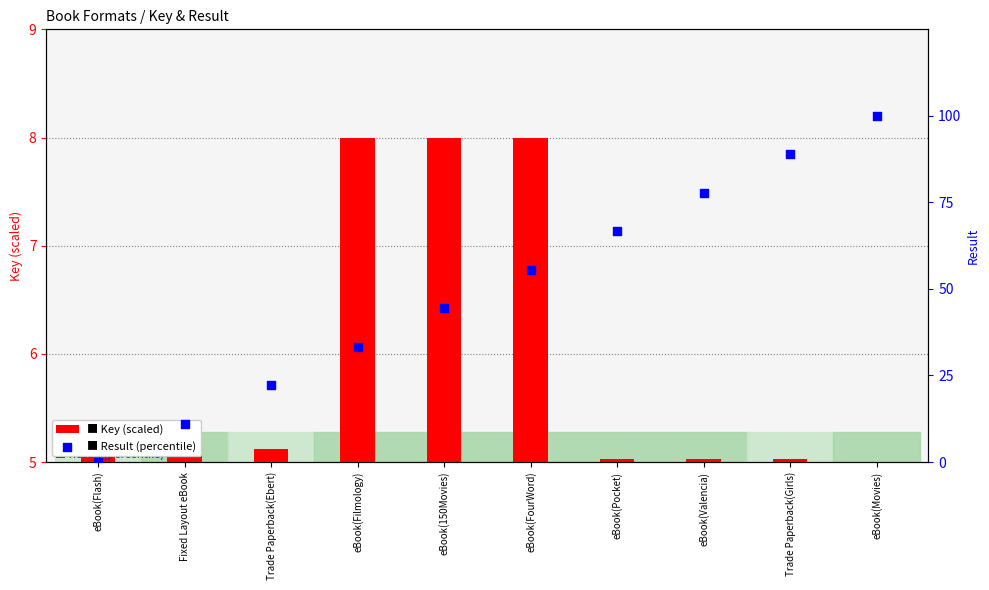

Which series reaches the minimum Y coordinate?

Result (percentile)